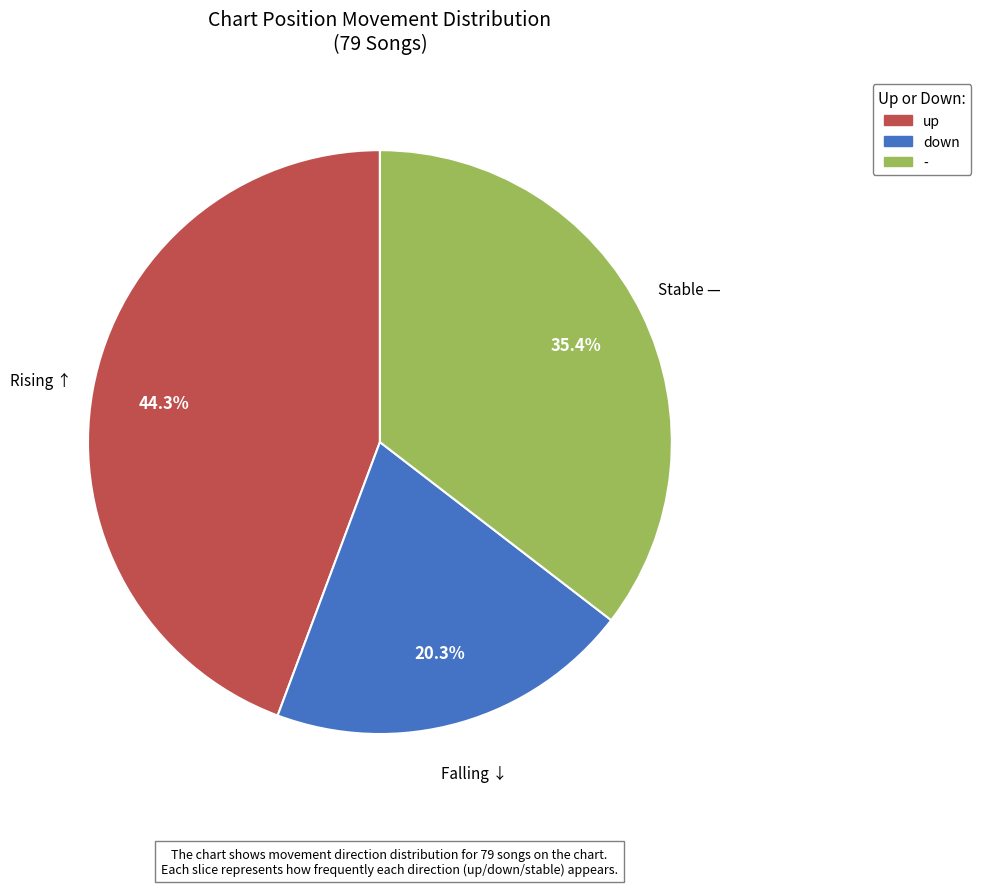

Does up represent more than half of the total?

No